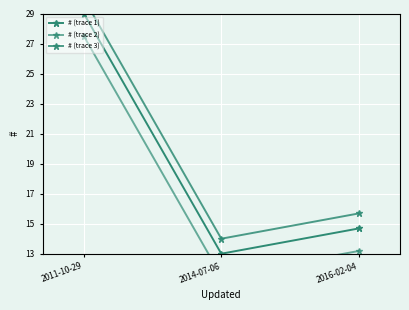

At which label is # (trace 1) closest to 21?

2016-02-04